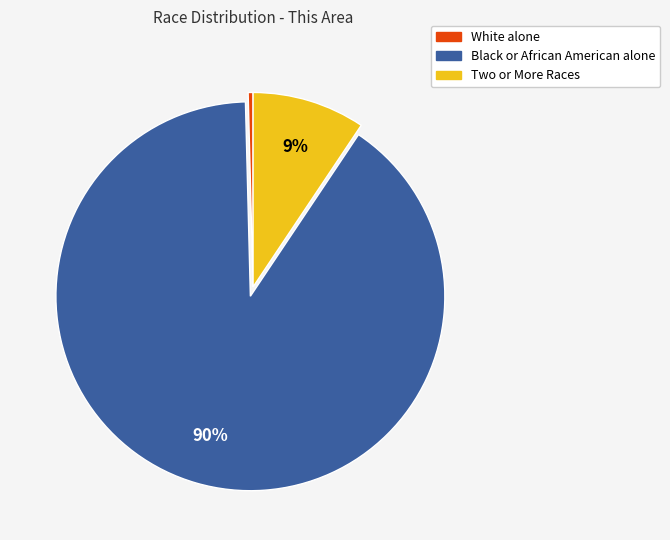

Is there a majority slice in this chart?

Yes